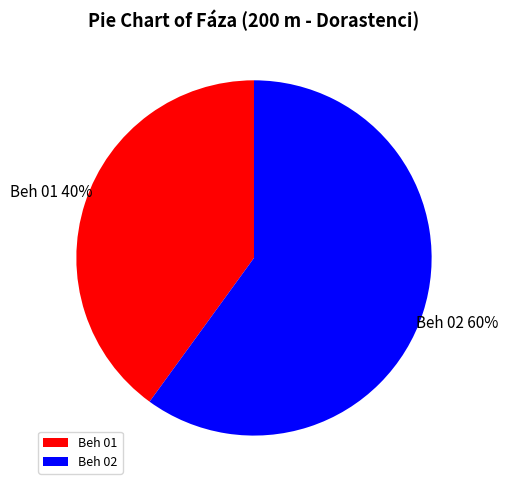

To the nearest percent, what percentage of the pie is Beh 02?

60%